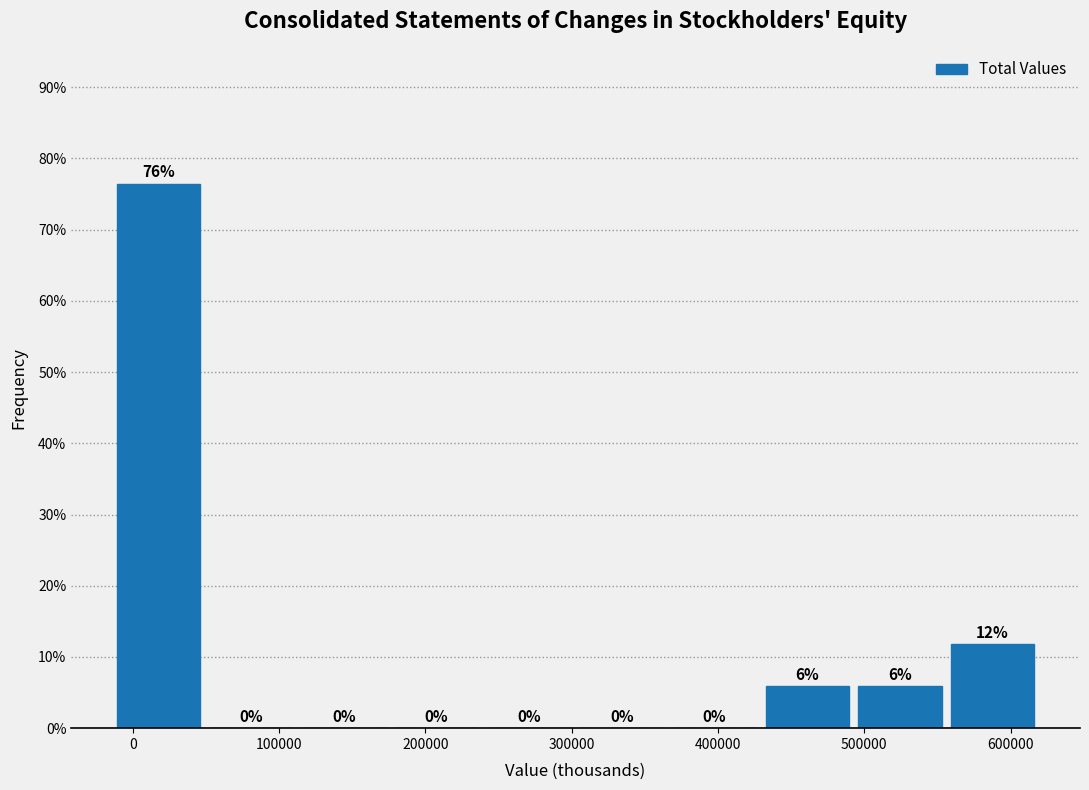

Over which range of the x-axis is the bar tallest?

-10000 to 50000